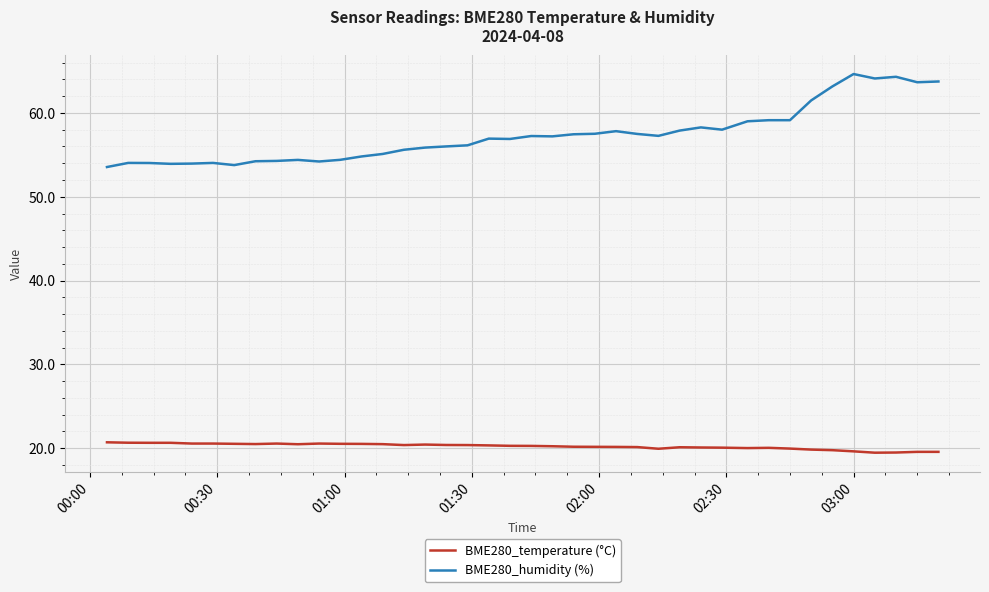

What is the maximum value shown in the chart?

64.7